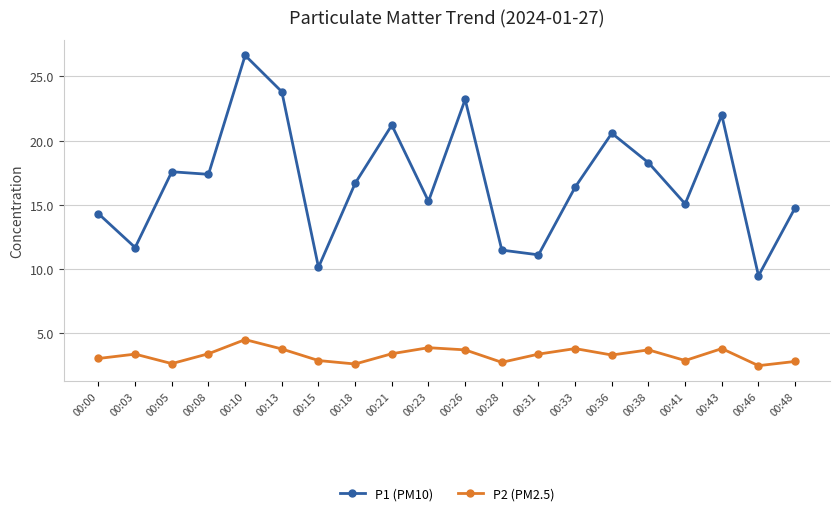

True or false: P2 (PM2.5) and P1 (PM10) cross at least once.

False